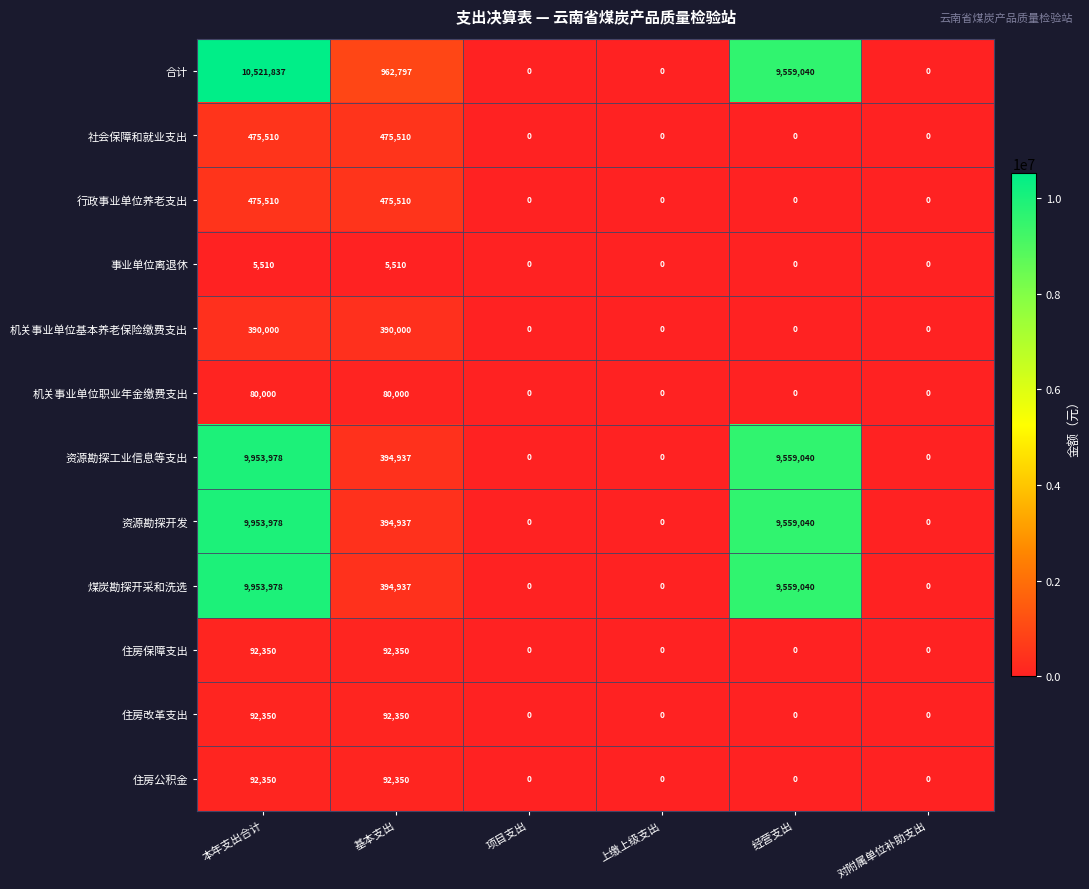

Which series has the widest spread of values?

合计